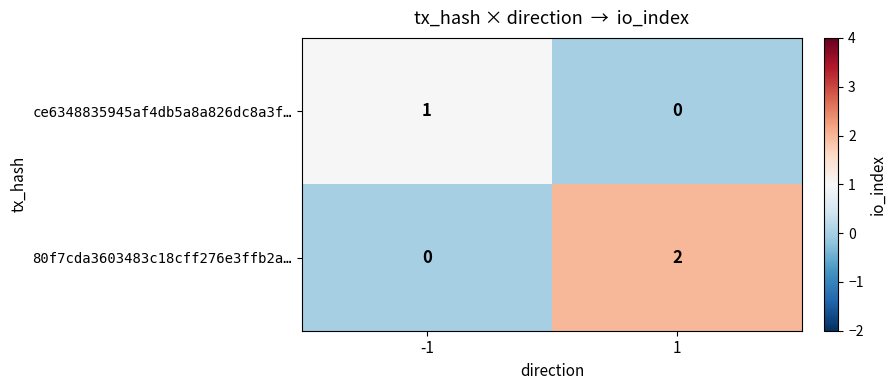

At how many categories does at least one series exceed 0?

2